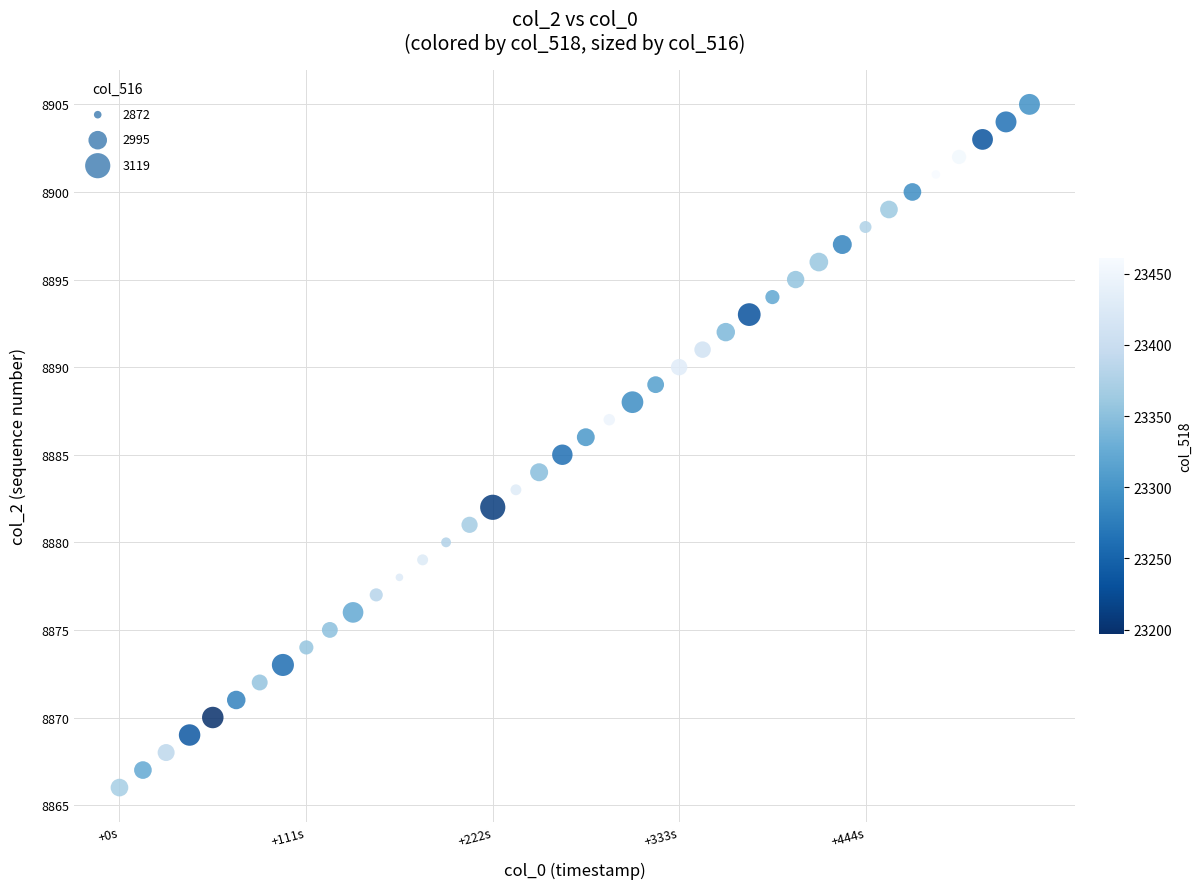

What is the range of Y values (max minus min)?

39